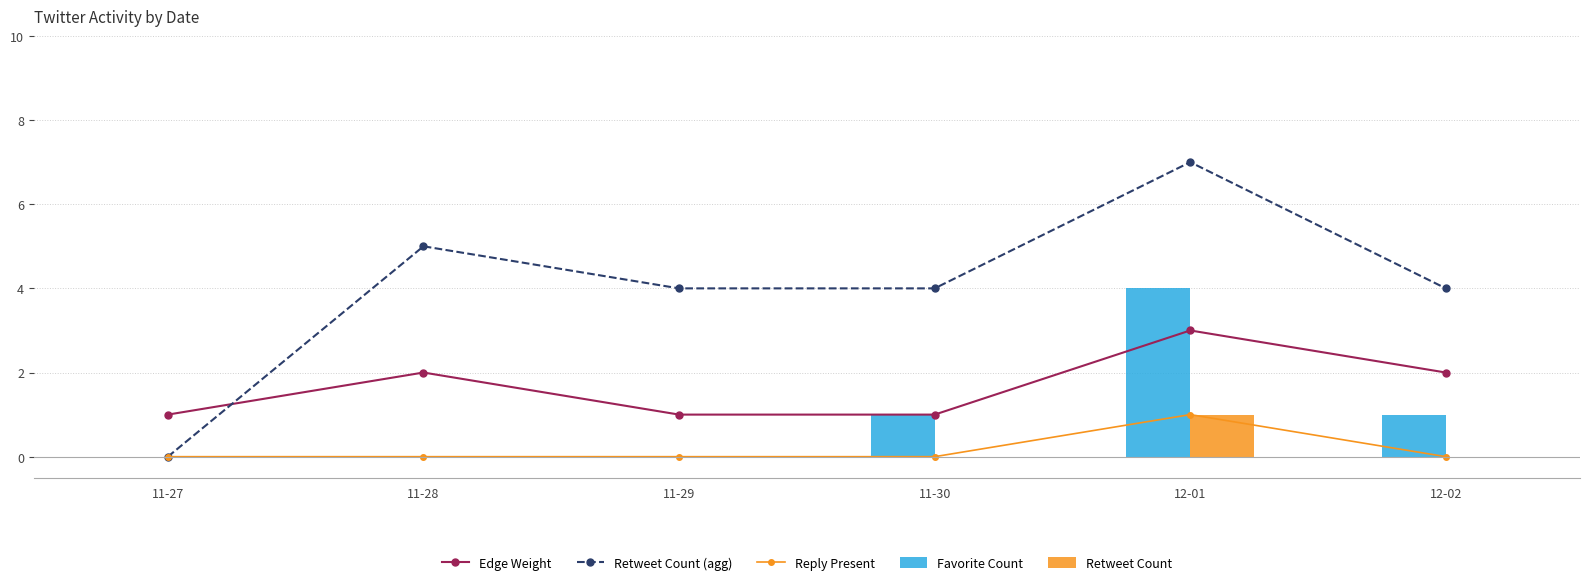

How many data points in Edge Weight are less than 2?

3